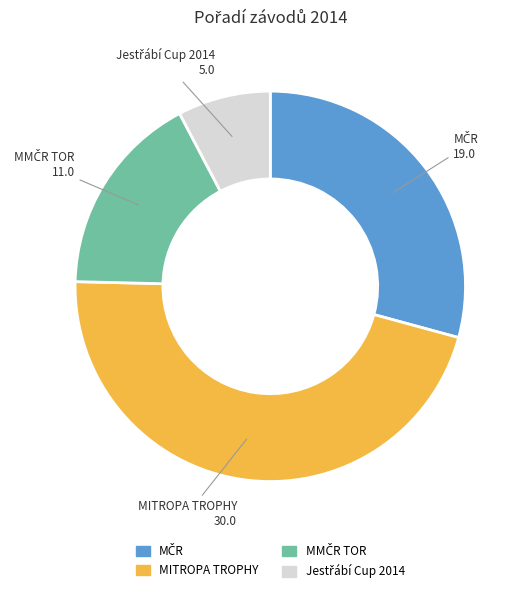

The MITROPA TROPHY slice represents 39% of the pie. True or false?

False